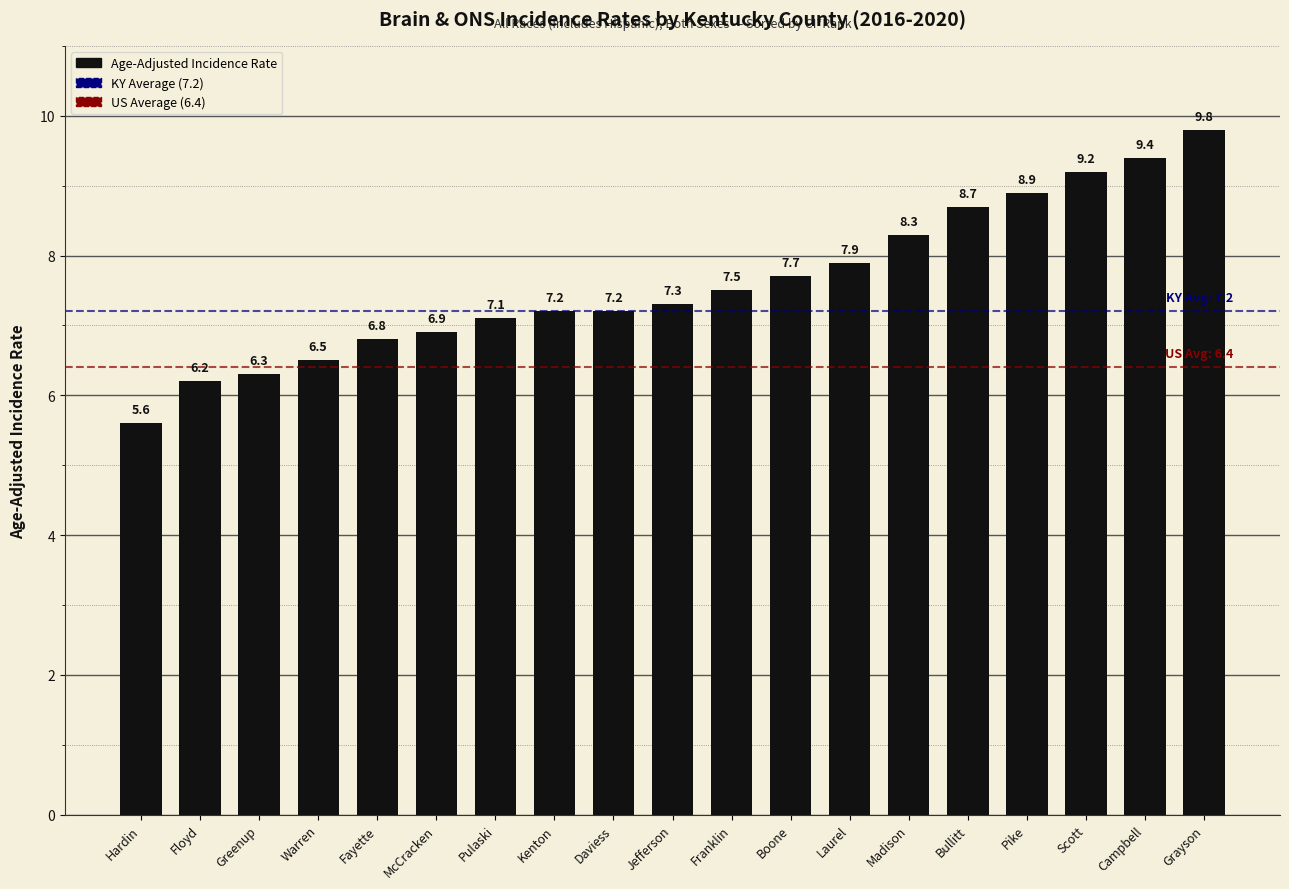

Reading left to right, extract all data points from this chart.

Hardin=5.6	Floyd=6.2	Greenup=6.3	Warren=6.5	Fayette=6.8	McCracken=6.9	Pulaski=7.1	Kenton=7.2	Daviess=7.2	Jefferson=7.3	Franklin=7.5	Boone=7.7	Laurel=7.9	Madison=8.3	Bullitt=8.7	Pike=8.9	Scott=9.2	Campbell=9.4	Grayson=9.8